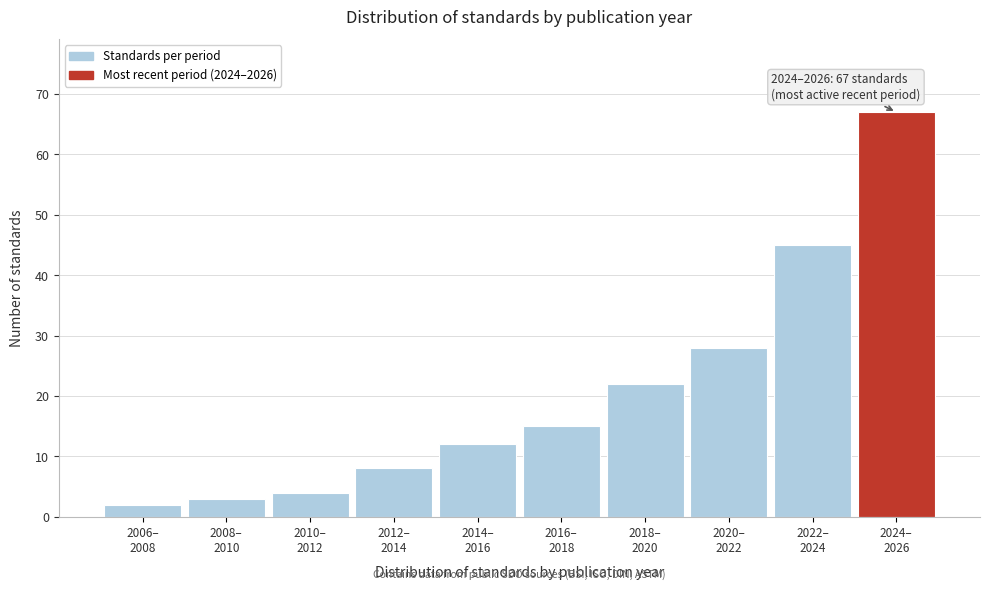

Reading left to right, extract all data points from this chart.

2	3	4	8	12	15	22	28	45	67